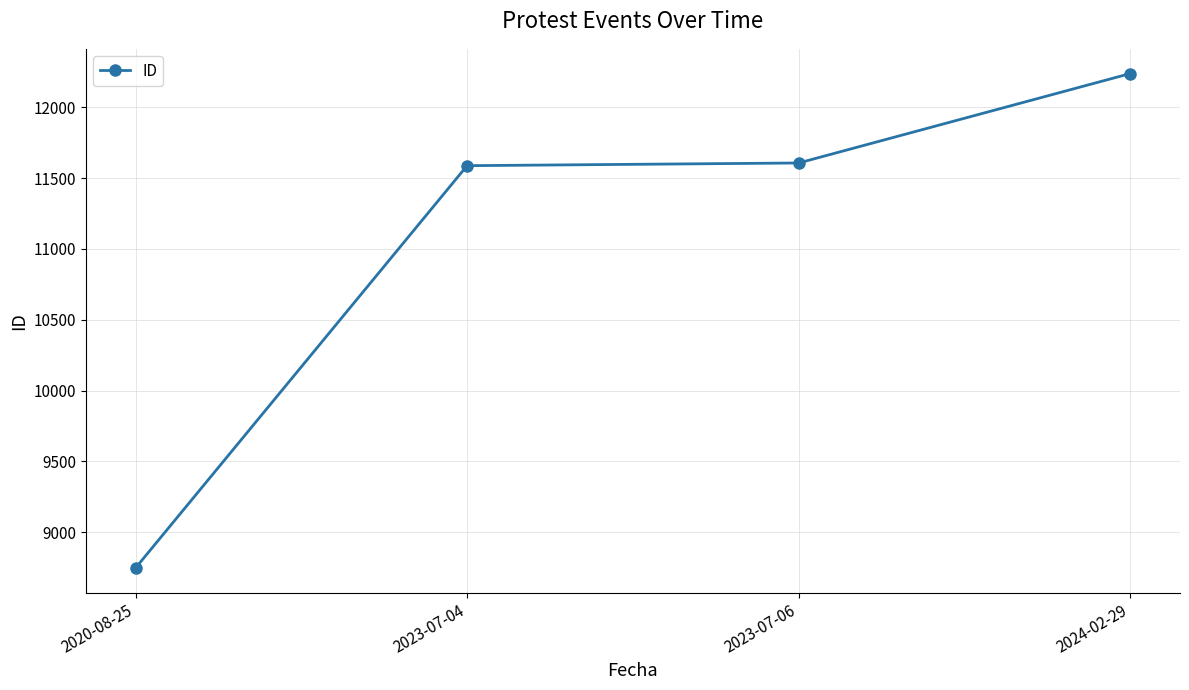

What is the change in value from 2020-08-25 to 2023-07-06?

+2858